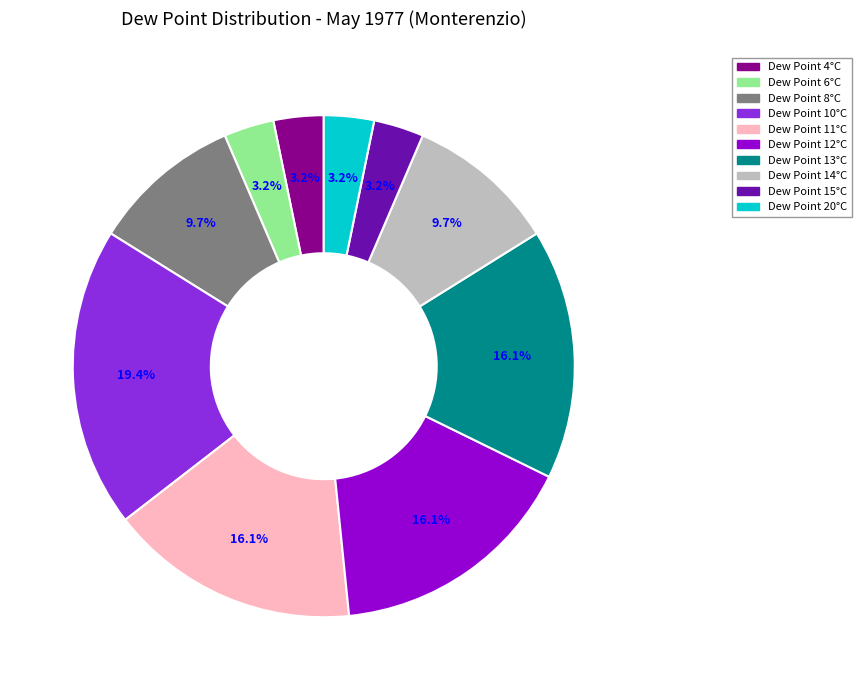

How many slices are in this pie chart?

10